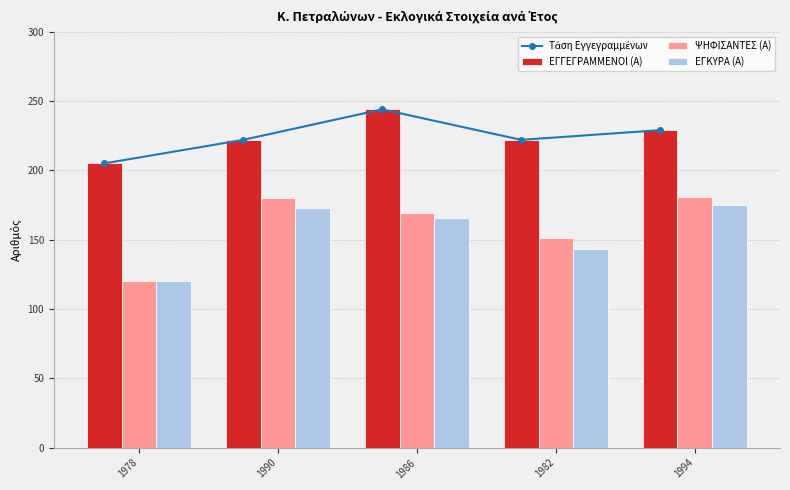

List the series in order of their peak value, highest first.

Τάση Εγγεγραμμένων, ΕΓΓΕΓΡΑΜΜΕΝΟΙ (Α), ΨΗΦΙΣΑΝΤΕΣ (Α), ΕΓΚΥΡΑ (Α)